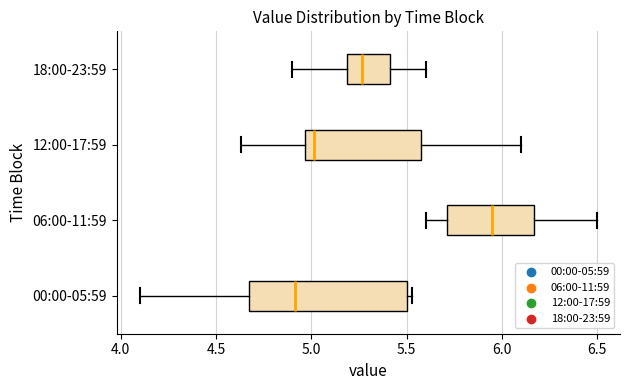

Which box's median line is the furthest to the left?

00:00-05:59